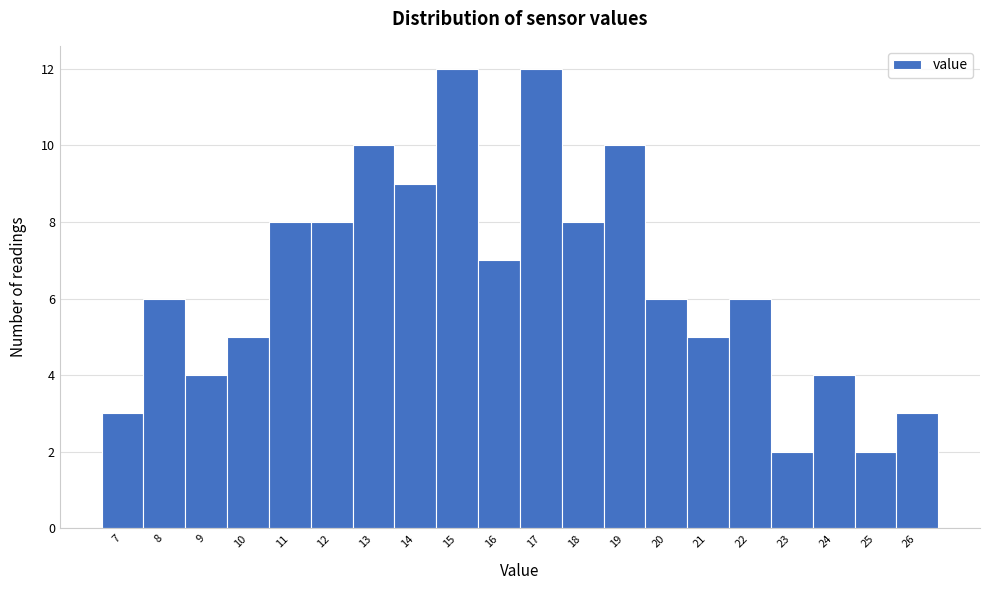

Reading left to right, extract all data points from this chart.

3	6	4	5	8	8	10	9	12	7	12	8	10	6	5	6	2	4	2	3